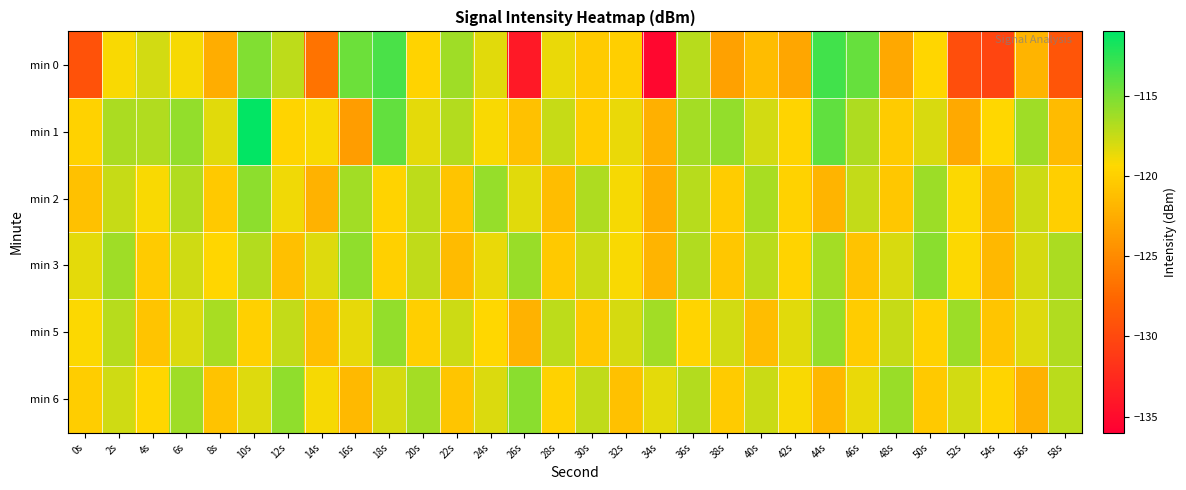

Reading left to right, what are all the values shown in this chart?

min 0: 0s=-129.2	2s=-119.1	4s=-117.9	6s=-119.1	8s=-122.5	10s=-115.2	12s=-117.2	14s=-126.6	16s=-114.6	18s=-113.5	20s=-119.7	22s=-116.2	24s=-118.3	26s=-133.9	28s=-118.7	30s=-120.4	32s=-120.0	34s=-135.4	36s=-117.0	38s=-123.4	40s=-121.4	42s=-123.0	44s=-113.2	46s=-114.3	48s=-122.9	50s=-119.5	52s=-129.6	54s=-130.2	56s=-122.0	58s=-129.0
min 1: 0s=-119.9	2s=-116.6	4s=-116.8	6s=-115.8	8s=-118.4	10s=-111.1	12s=-119.6	14s=-119.2	16s=-123.6	18s=-114.3	20s=-118.5	22s=-116.9	24s=-119.2	26s=-121.0	28s=-117.5	30s=-120.1	32s=-118.7	34s=-122.3	36s=-116.4	38s=-115.8	40s=-117.9	42s=-119.6	44s=-114.2	46s=-116.7	48s=-120.3	50s=-118.1	52s=-122.8	54s=-119.4	56s=-116.2	58s=-121.5
min 2: 0s=-121.0	2s=-117.5	4s=-119.2	6s=-116.8	8s=-120.4	10s=-115.6	12s=-118.9	14s=-122.1	16s=-116.3	18s=-119.7	20s=-117.2	22s=-120.8	24s=-115.9	26s=-118.4	28s=-121.3	30s=-116.7	32s=-119.1	34s=-122.5	36s=-117.0	38s=-120.2	40s=-116.5	42s=-119.8	44s=-122.0	46s=-117.4	48s=-120.6	50s=-116.1	52s=-119.3	54s=-121.8	56s=-117.7	58s=-120.0
min 3: 0s=-118.5	2s=-116.2	4s=-120.3	6s=-117.8	8s=-119.5	10s=-116.9	12s=-121.1	14s=-118.3	16s=-115.7	18s=-119.9	20s=-117.3	22s=-121.5	24s=-118.7	26s=-116.0	28s=-120.4	30s=-117.6	32s=-119.2	34s=-122.0	36s=-116.8	38s=-120.6	40s=-117.1	42s=-119.7	44s=-116.4	46s=-120.9	48s=-118.1	50s=-115.5	52s=-119.3	54s=-121.7	56s=-118.0	58s=-116.6
min 5: 0s=-119.3	2s=-117.0	4s=-120.8	6s=-118.2	8s=-116.5	10s=-119.9	12s=-117.4	14s=-121.2	16s=-118.6	18s=-115.8	20s=-120.0	22s=-117.7	24s=-119.4	26s=-122.1	28s=-117.2	30s=-120.5	32s=-118.0	34s=-116.3	36s=-119.6	38s=-117.9	40s=-121.3	42s=-118.4	44s=-115.9	46s=-120.2	48s=-117.5	50s=-119.8	52s=-116.1	54s=-120.7	56s=-118.3	58s=-116.8
min 6: 0s=-120.1	2s=-117.8	4s=-119.5	6s=-116.2	8s=-120.9	10s=-118.3	12s=-115.7	14s=-119.1	16s=-121.6	18s=-118.0	20s=-116.4	22s=-120.7	24s=-118.2	26s=-115.5	28s=-119.8	30s=-117.3	32s=-121.0	34s=-118.5	36s=-116.9	38s=-120.3	40s=-117.6	42s=-119.2	44s=-121.8	46s=-118.7	48s=-116.0	50s=-120.4	52s=-117.9	54s=-119.6	56s=-122.2	58s=-117.1